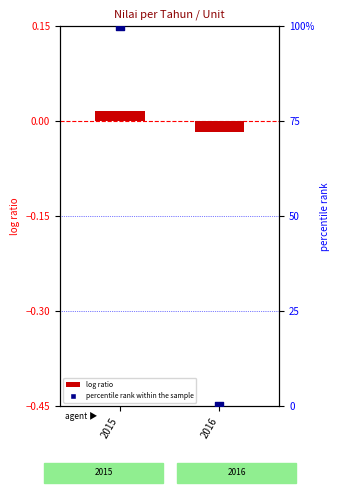

At which category is the sum across all series the highest?

2015